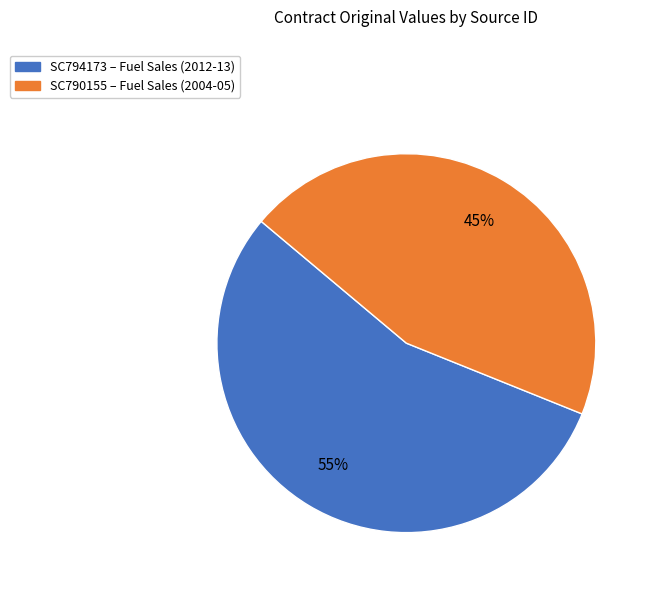

How many segments does this pie chart have?

2